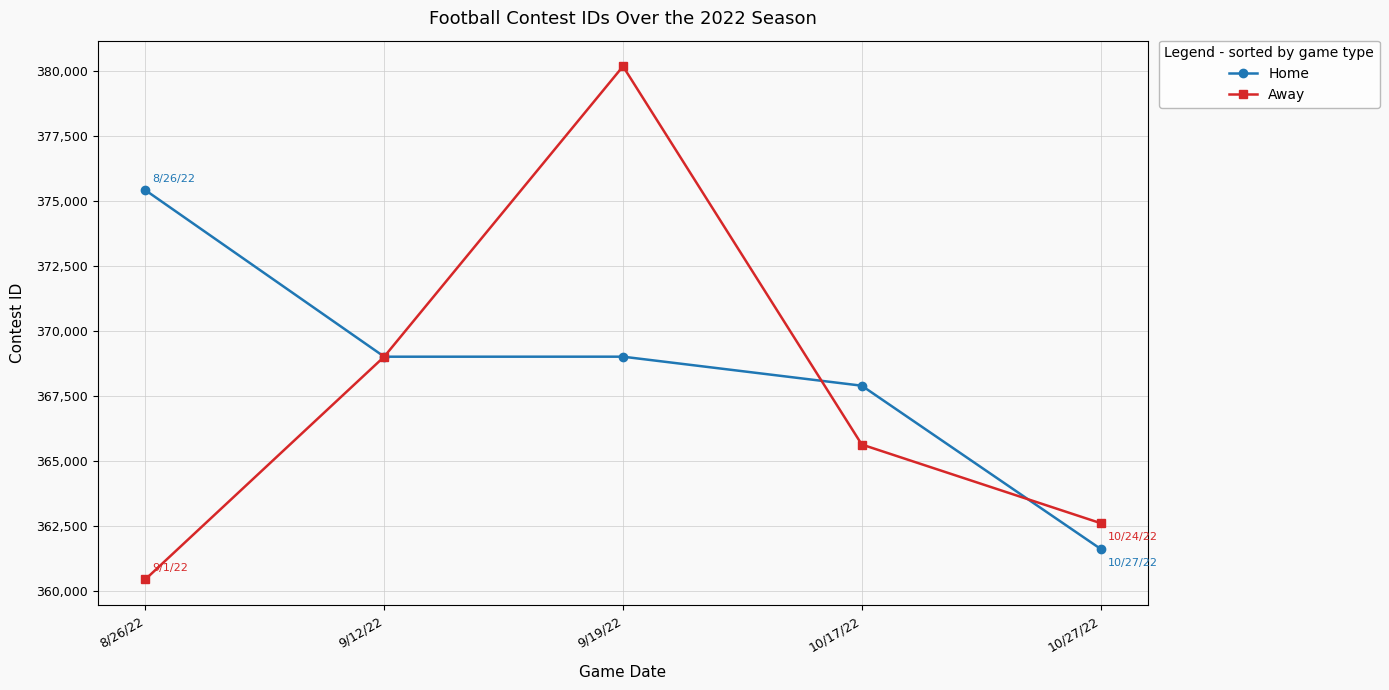

List the series in order of their peak value, highest first.

Away, Home